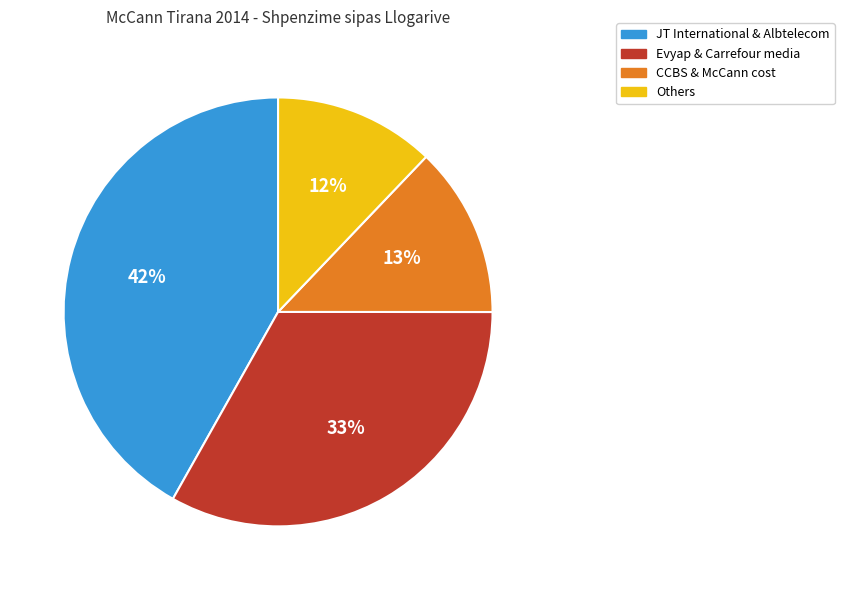

To the nearest percent, what is the difference between the largest and smallest slice percentages?

30%